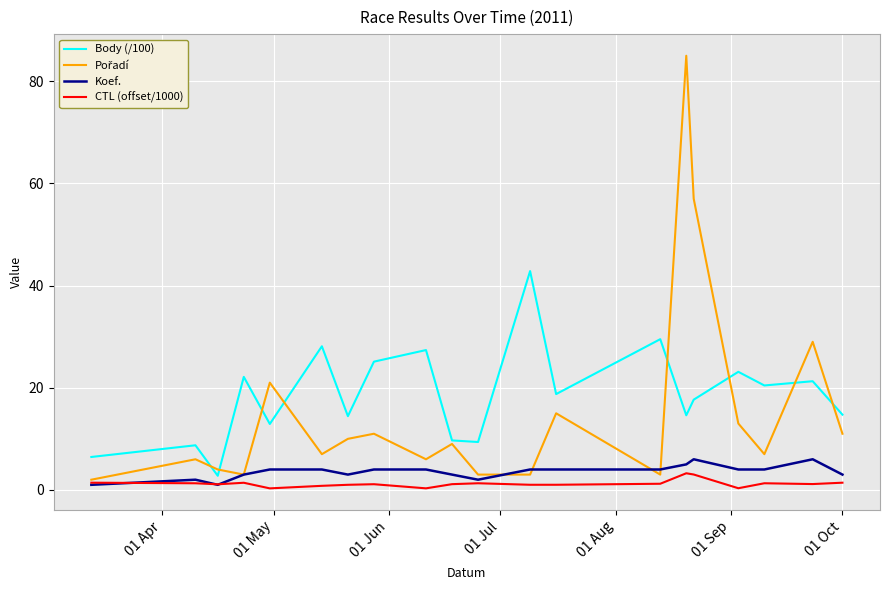

What is the lowest value of the Body (/100) series?

2.8